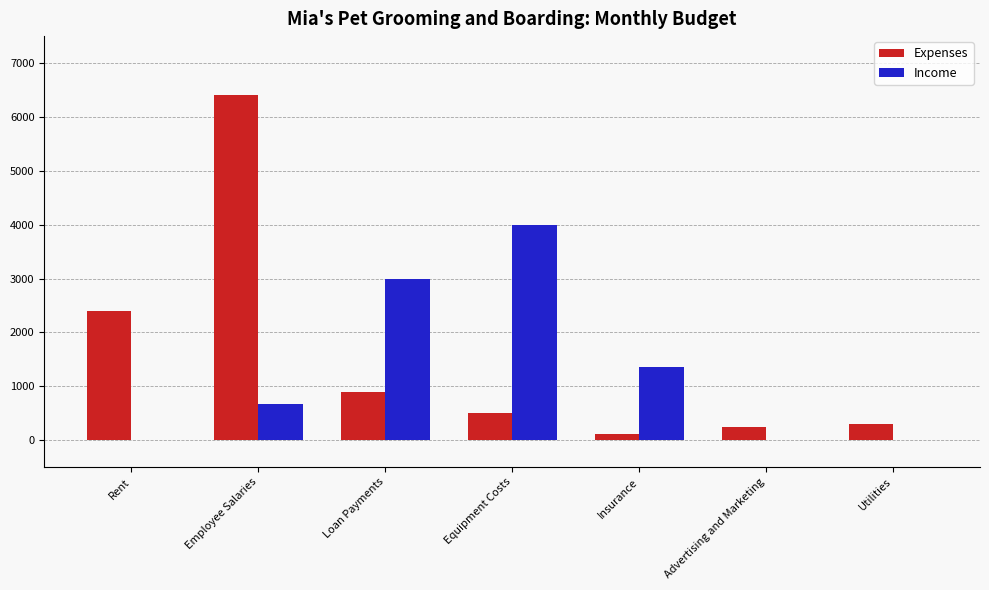

What is the total value across all series at Rent?

2400